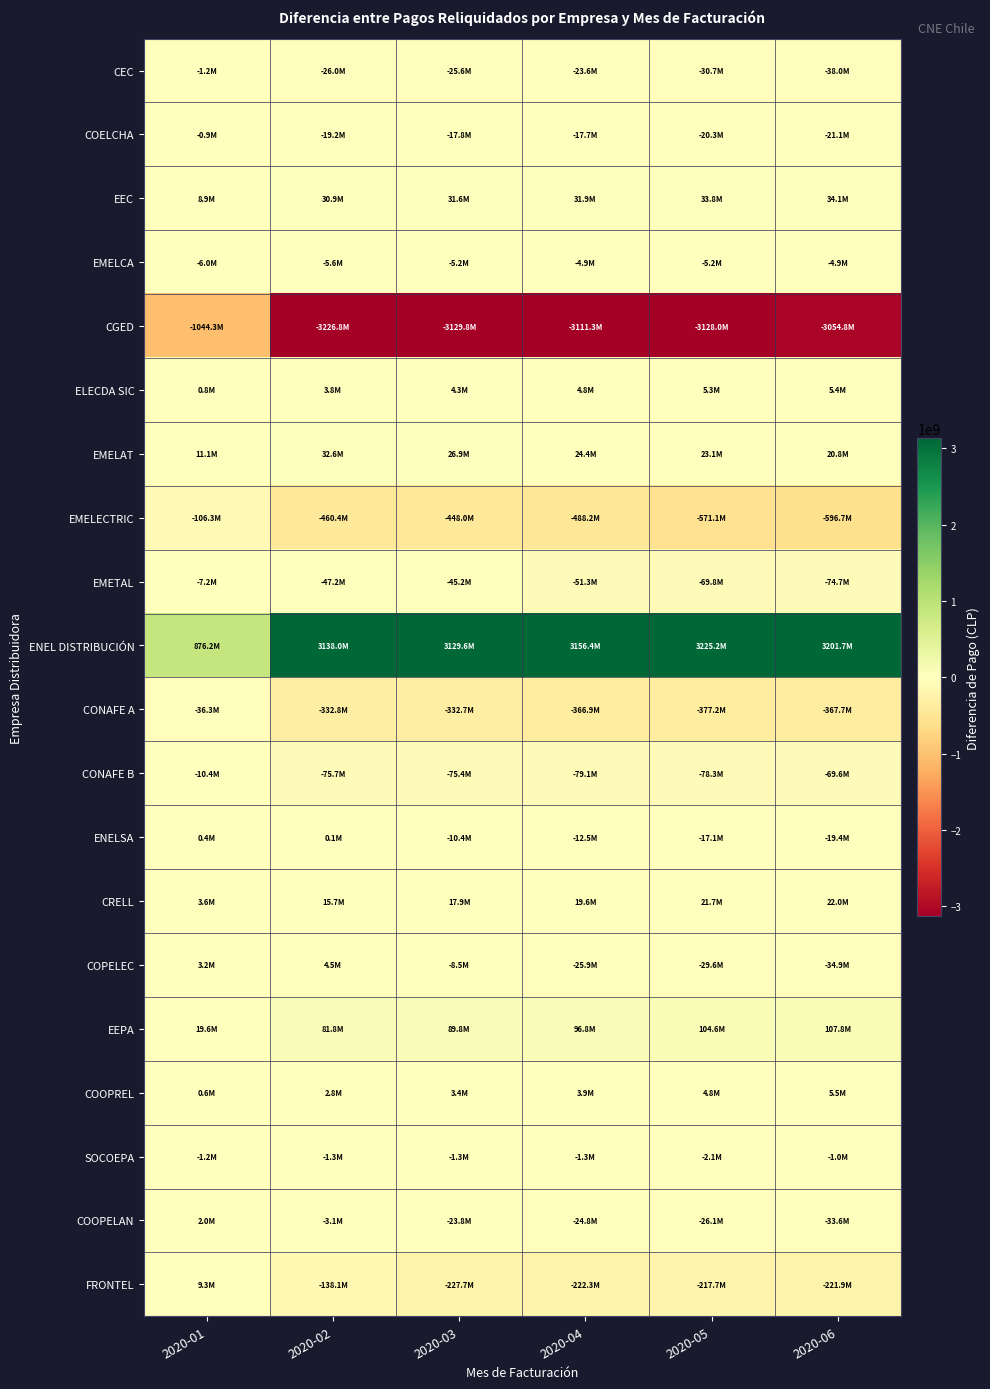

Between 2020-04 and 2020-05, which is larger?

2020-04